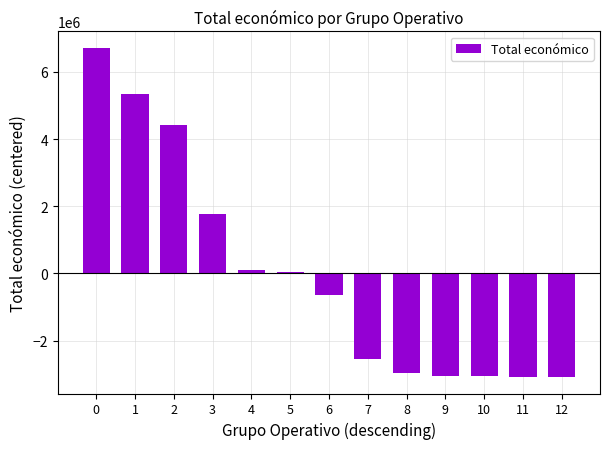

What is the sum of the values at 7 and 12?

-5627976.7